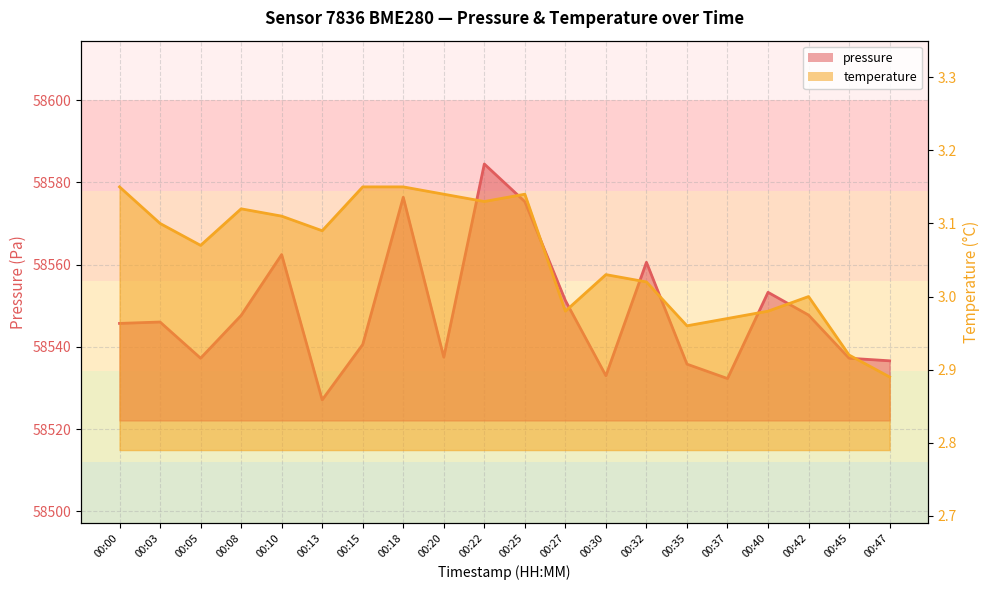

What is the difference between the maximum and minimum values in the temperature series?

0.3